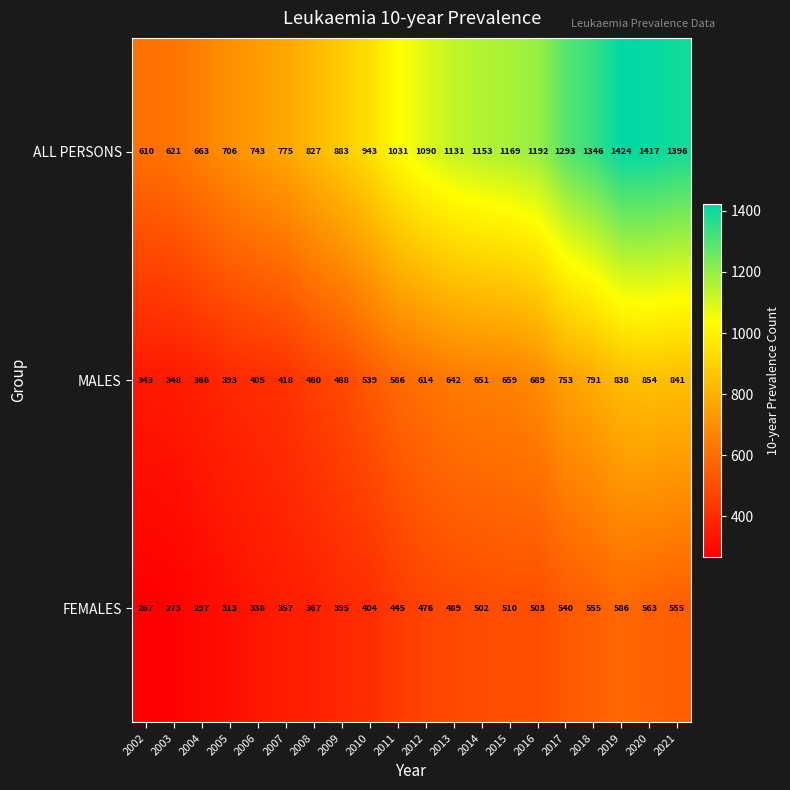

Which series has the largest range (max minus min)?

ALL PERSONS